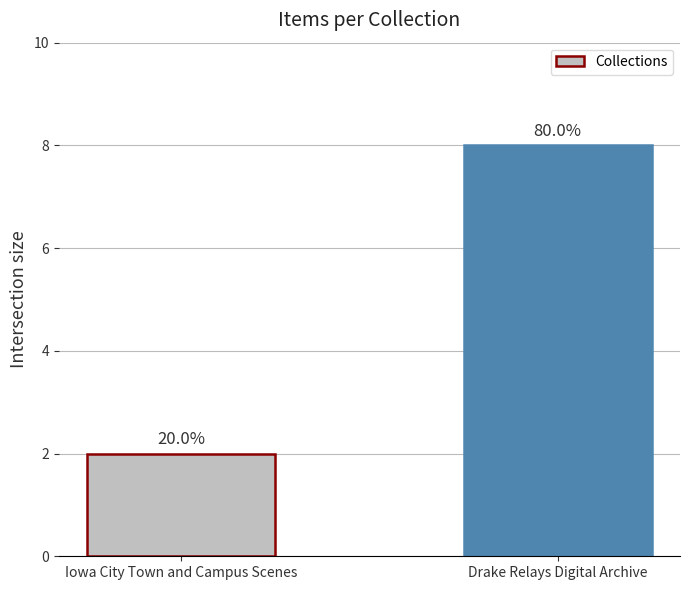

Between Iowa City Town and Campus Scenes and Drake Relays Digital Archive, which is larger?

Drake Relays Digital Archive